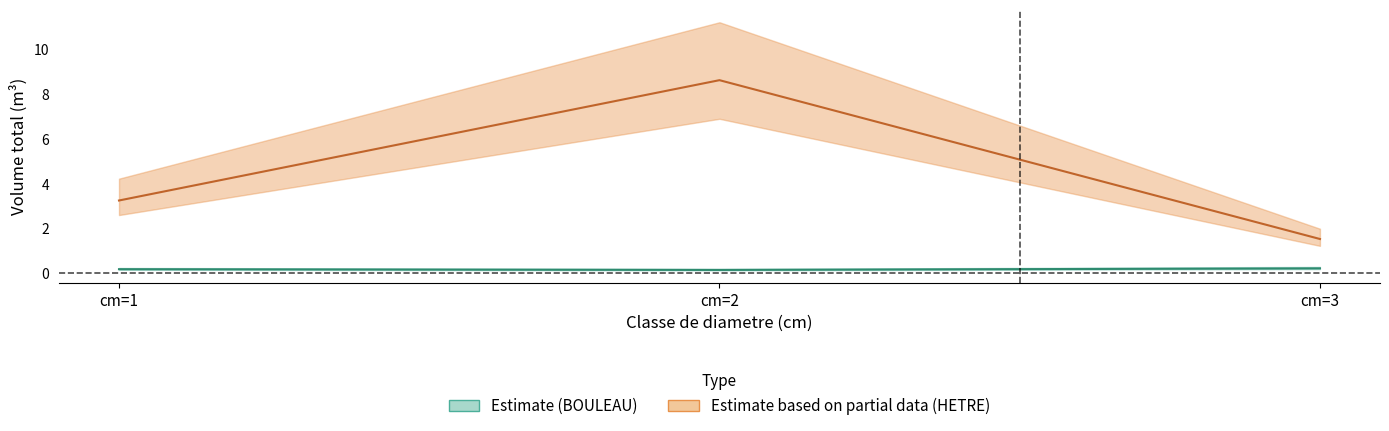

How many data points in HETRE_produit_vtgr are less than 3?

1